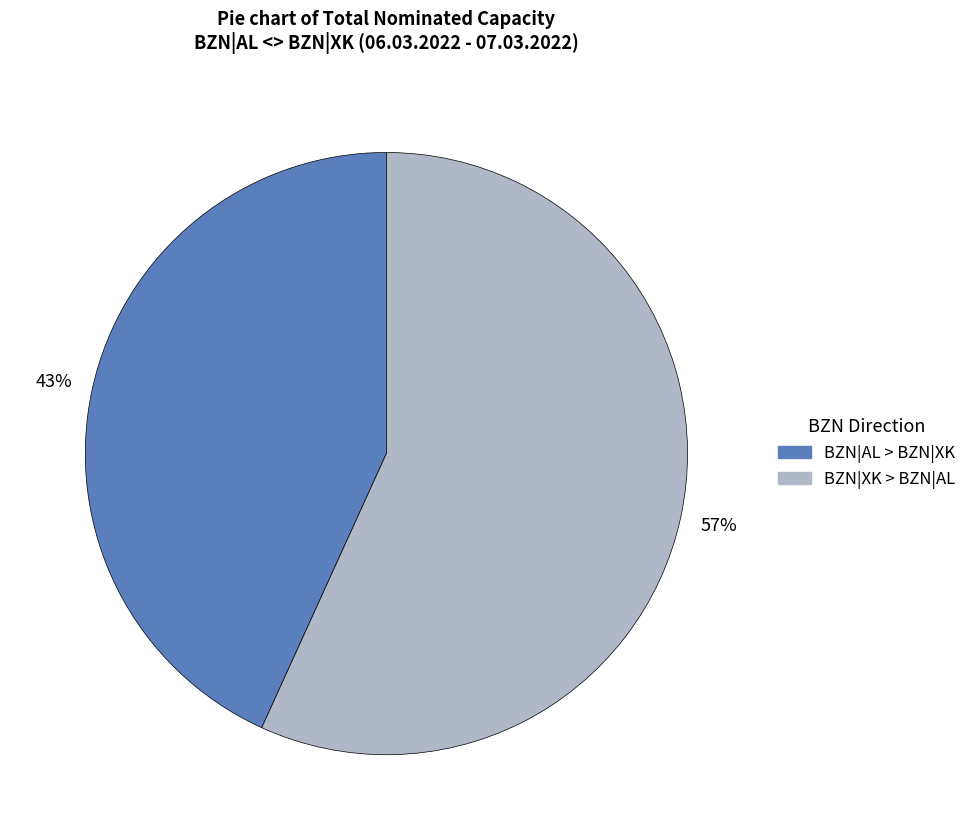

To the nearest percent, what is the average slice percentage?

50%